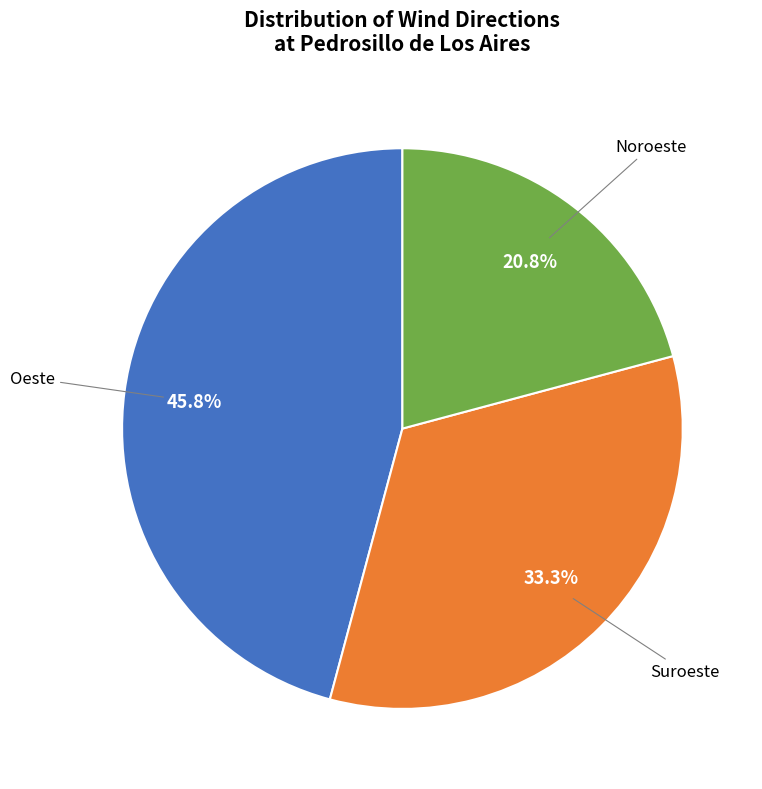

Is there any slice that represents more than half of the pie?

No